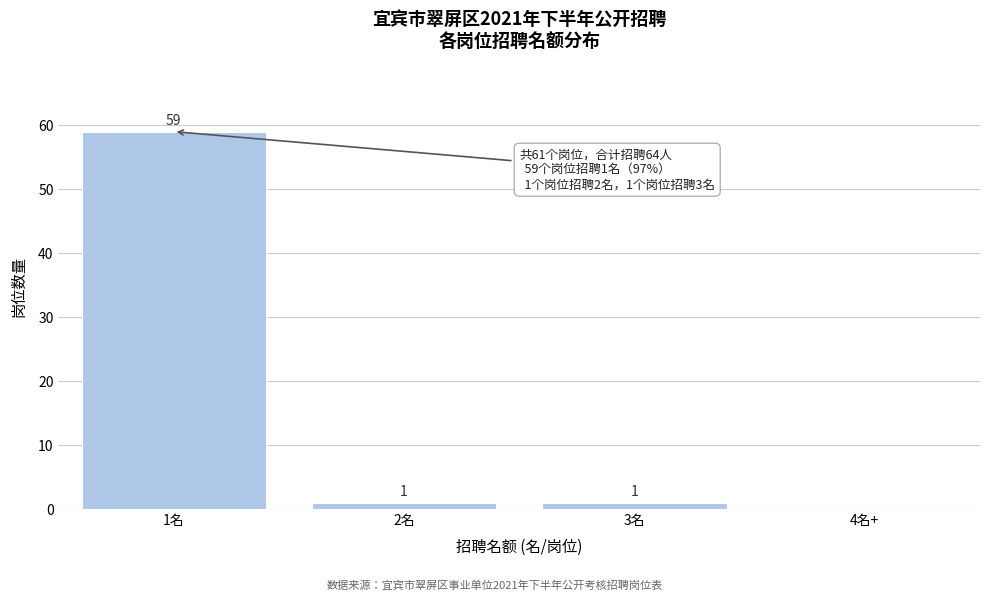

Reading left to right, extract all data points from this chart.

1名=59	2名=1	3名=1	4名+=0